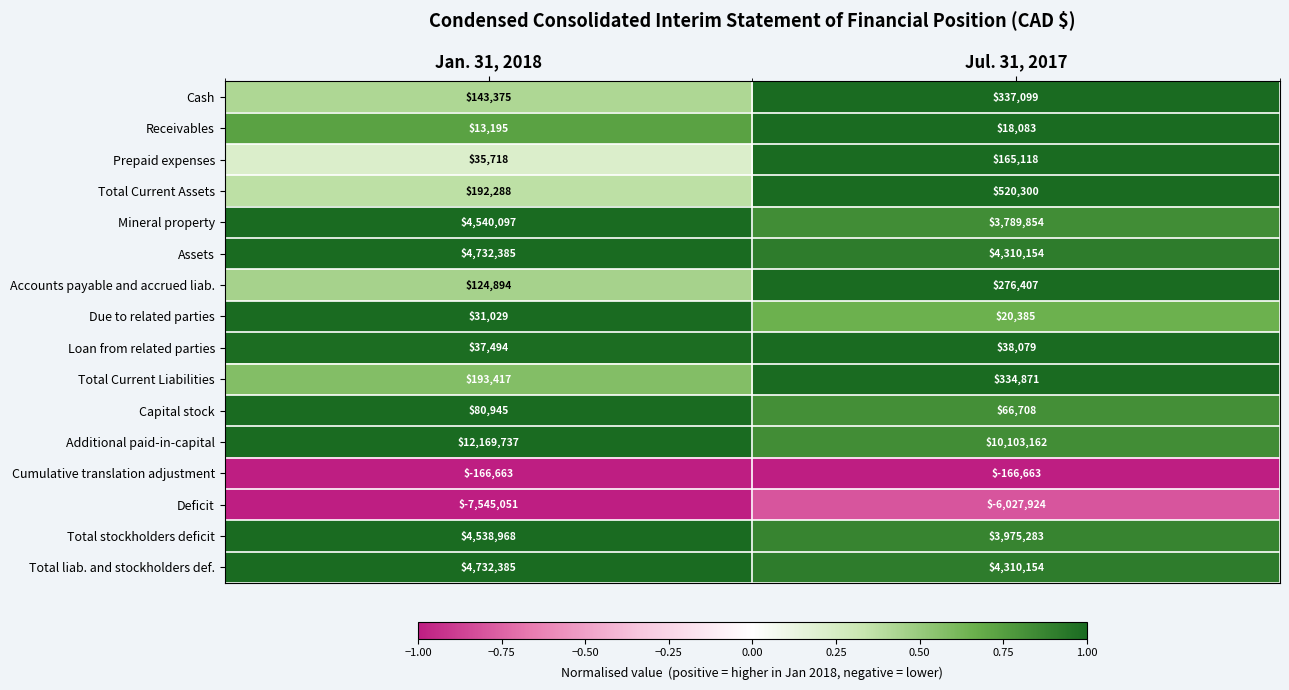

At how many categories does at least one series exceed 0?

2